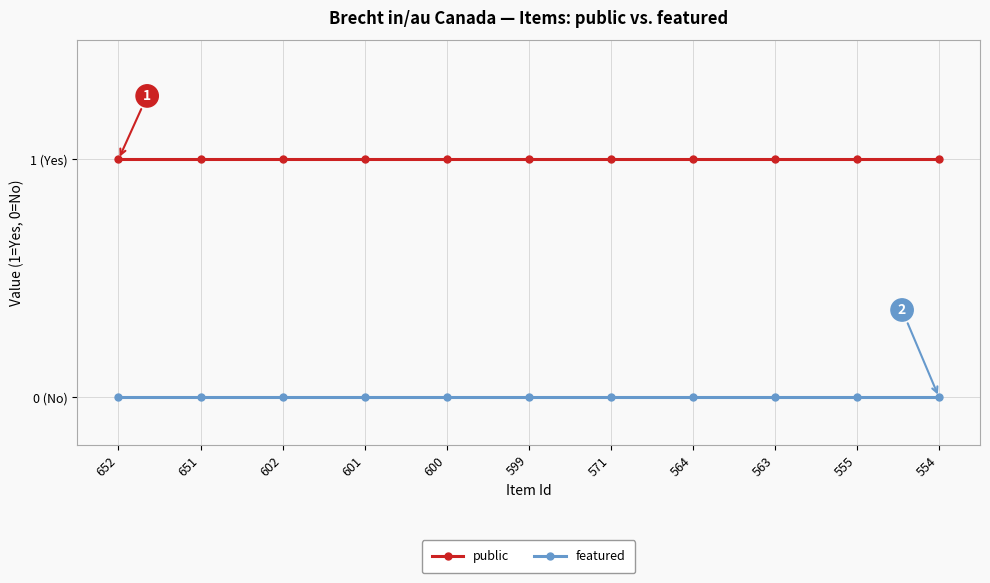

At 563, list the series in order from smallest to largest.

featured, public